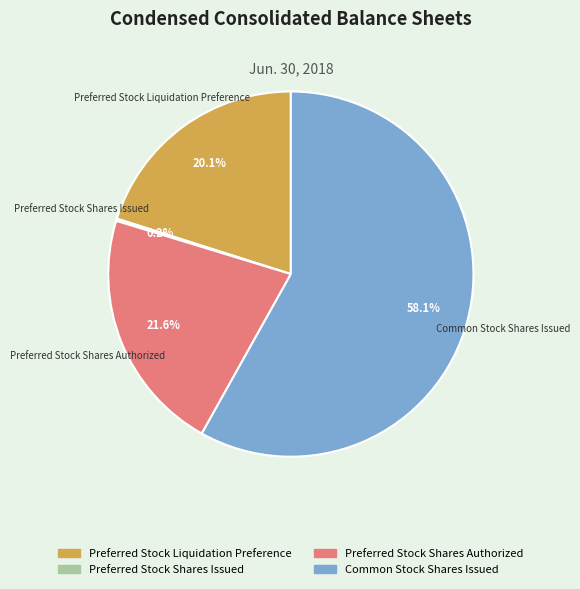

Which category has the biggest portion of the pie?

Common Stock Shares Issued